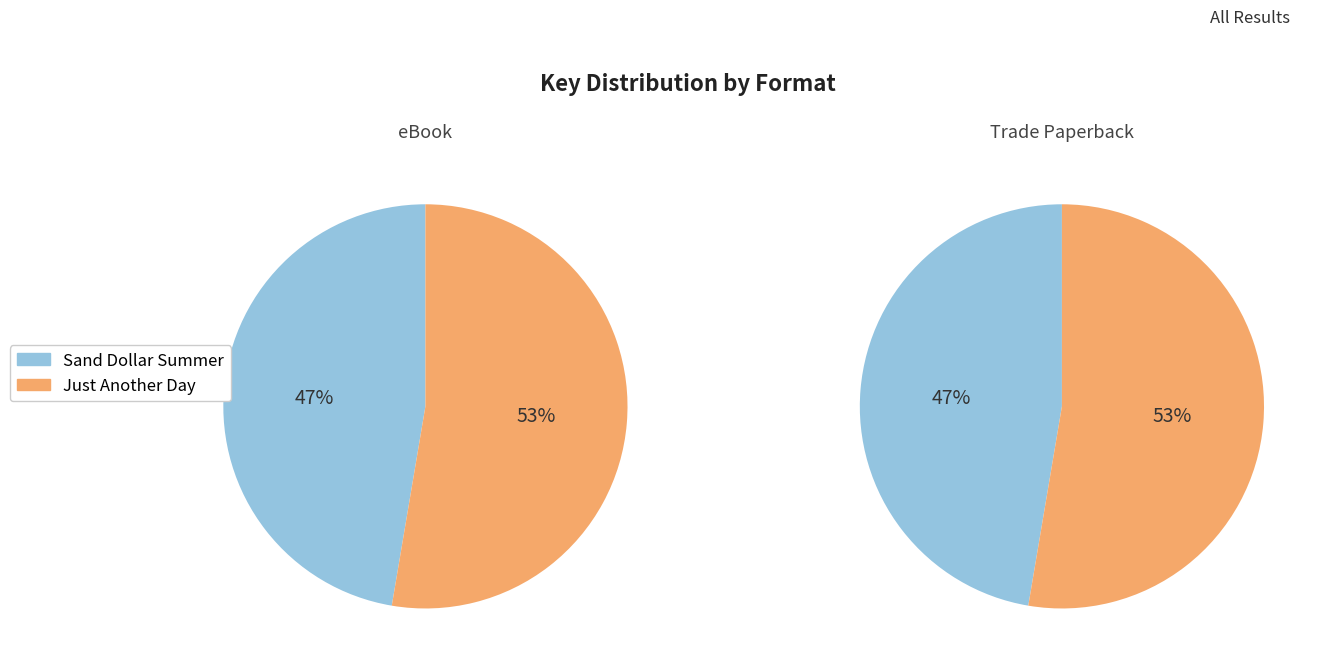

Which series changed the most between Sand Dollar Summer and Just Another Day in My Insanely Real Life?

eBook